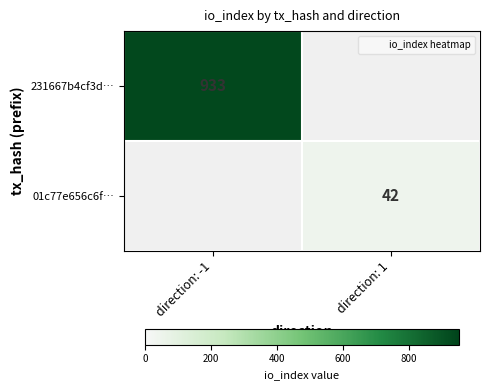

What is the maximum value for 01c77e656c6f…?

42